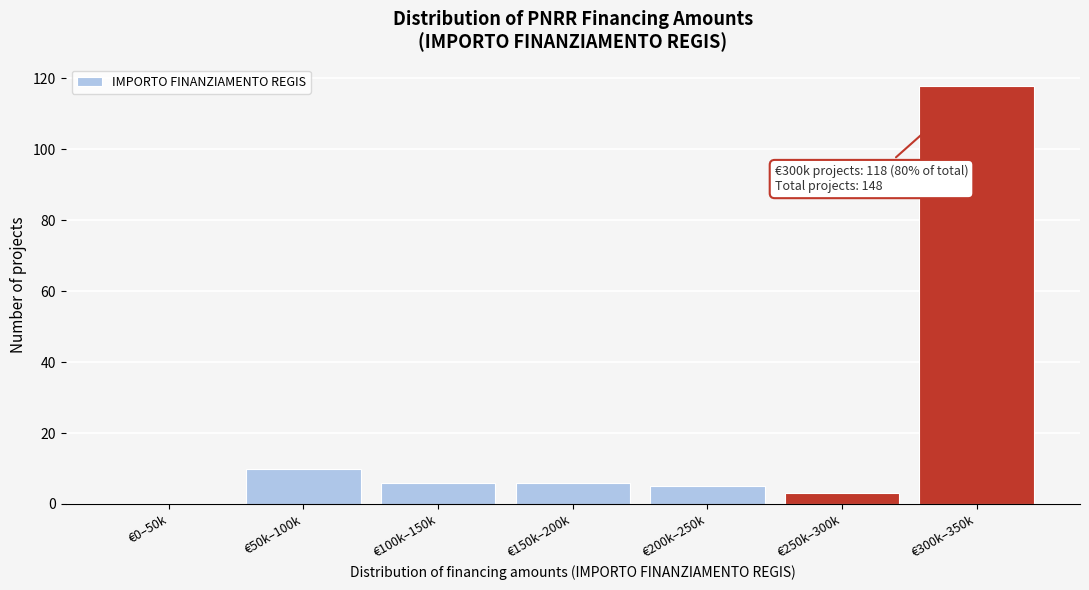

Reading right to left, what are all the values shown in this chart?

€300k–350k=118	€250k–300k=3	€200k–250k=5	€150k–200k=6	€100k–150k=6	€50k–100k=10	€0–50k=0